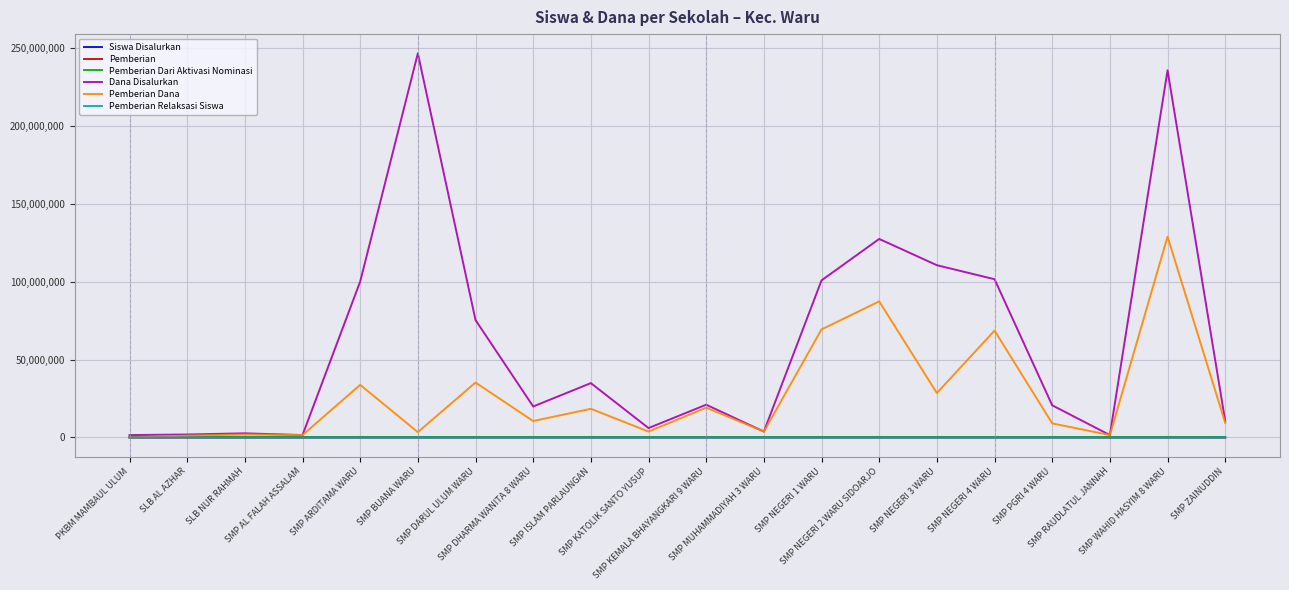

Which series has the largest range (max minus min)?

Dana Disalurkan